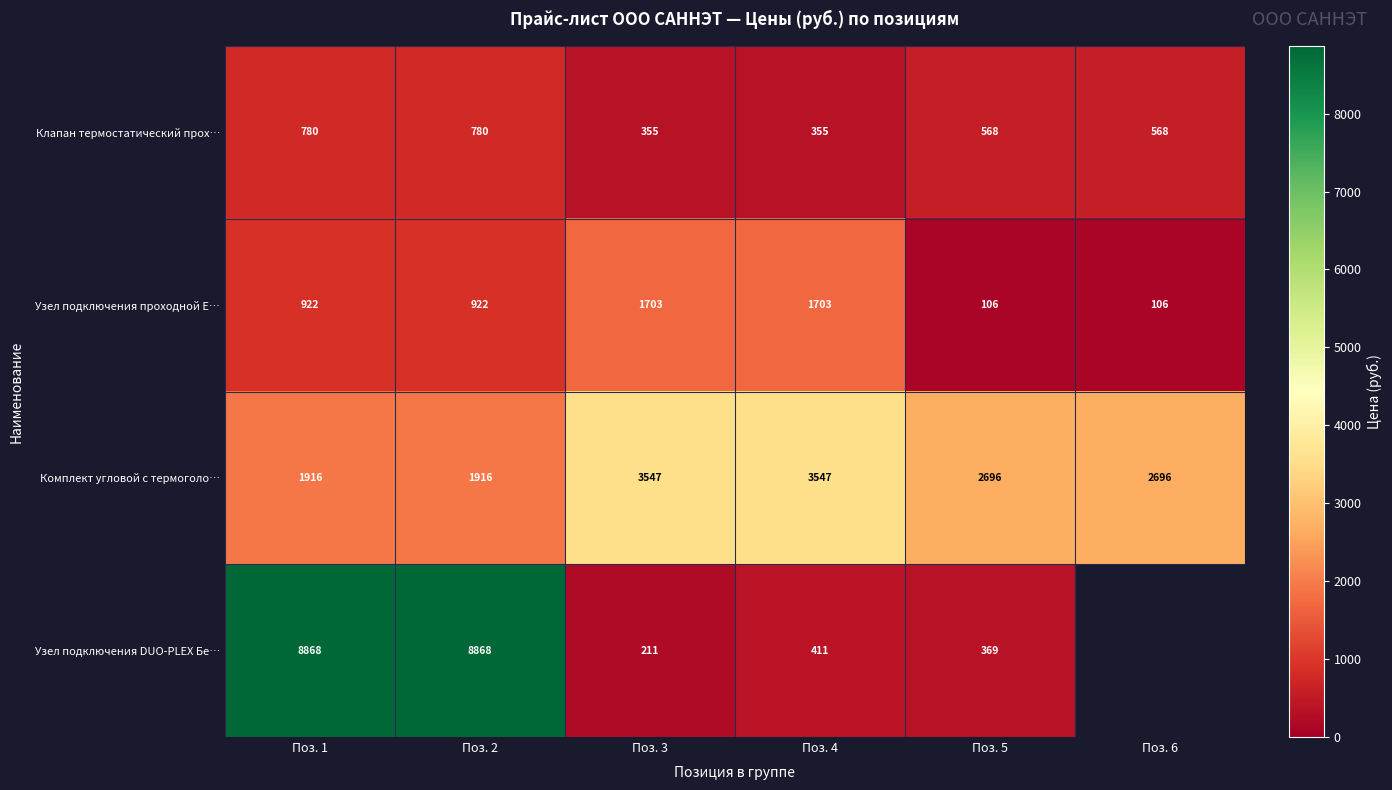

Is it true that Узел подключения проходной E… equals 106 at Поз. 5?

True